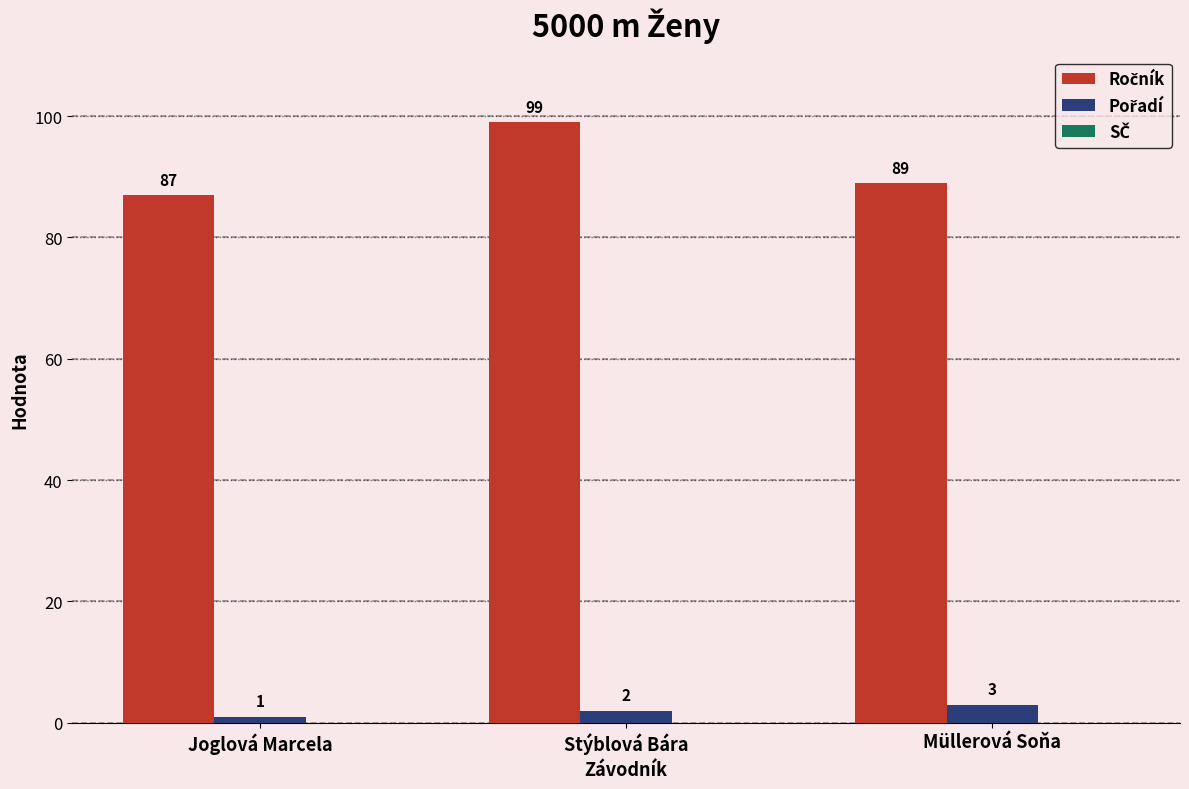

At how many categories does at least one series exceed 96?

1